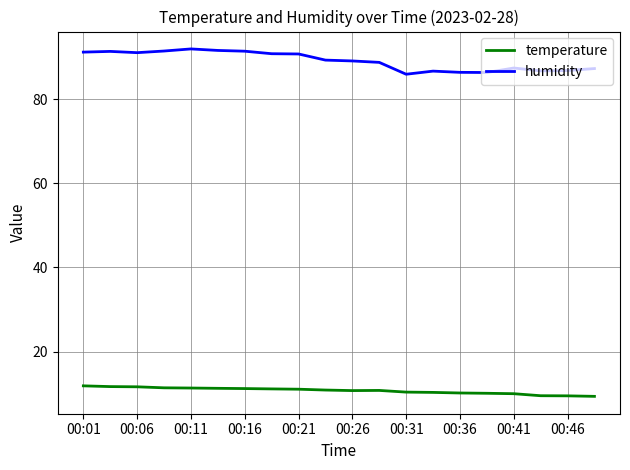

Which series has the largest range (max minus min)?

humidity